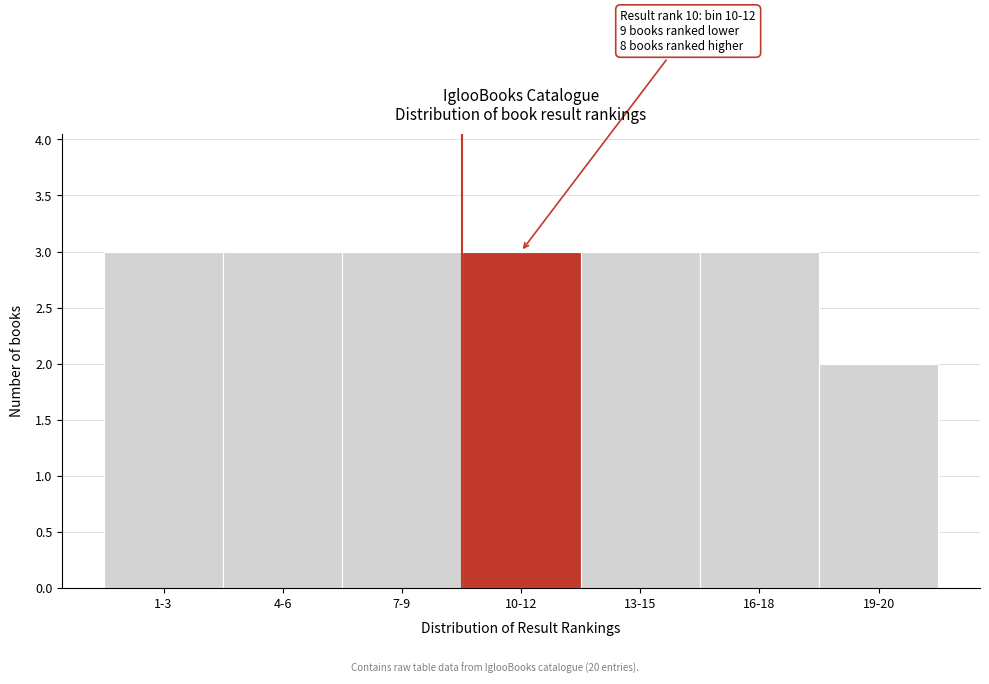

Reading right to left, extract all data points from this chart.

2	3	3	3	3	3	3